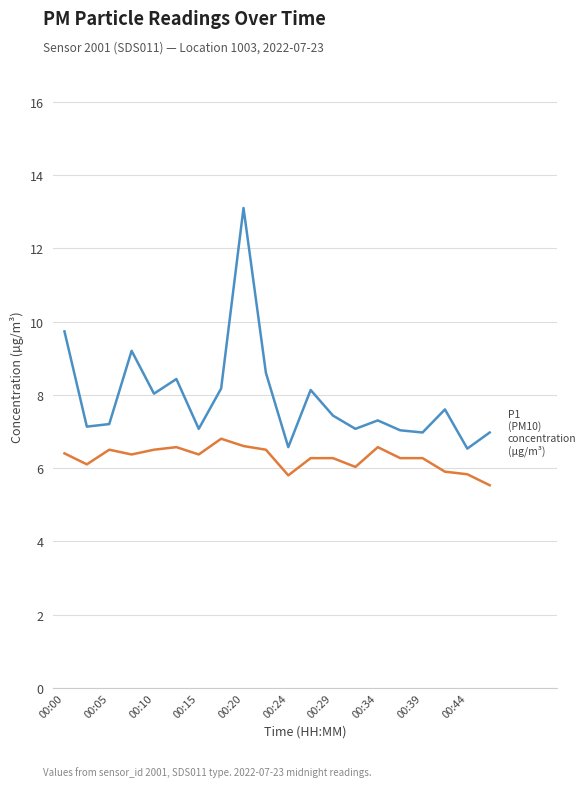

What is the maximum value shown in the chart?

13.1